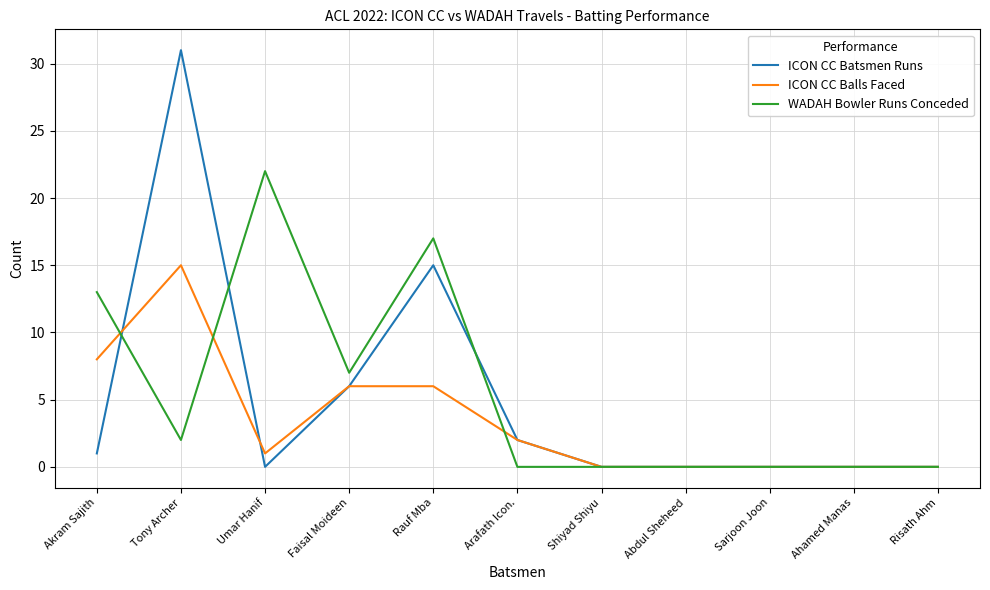

Which series has the largest total across all categories?

WADAH Bowler Runs Conceded